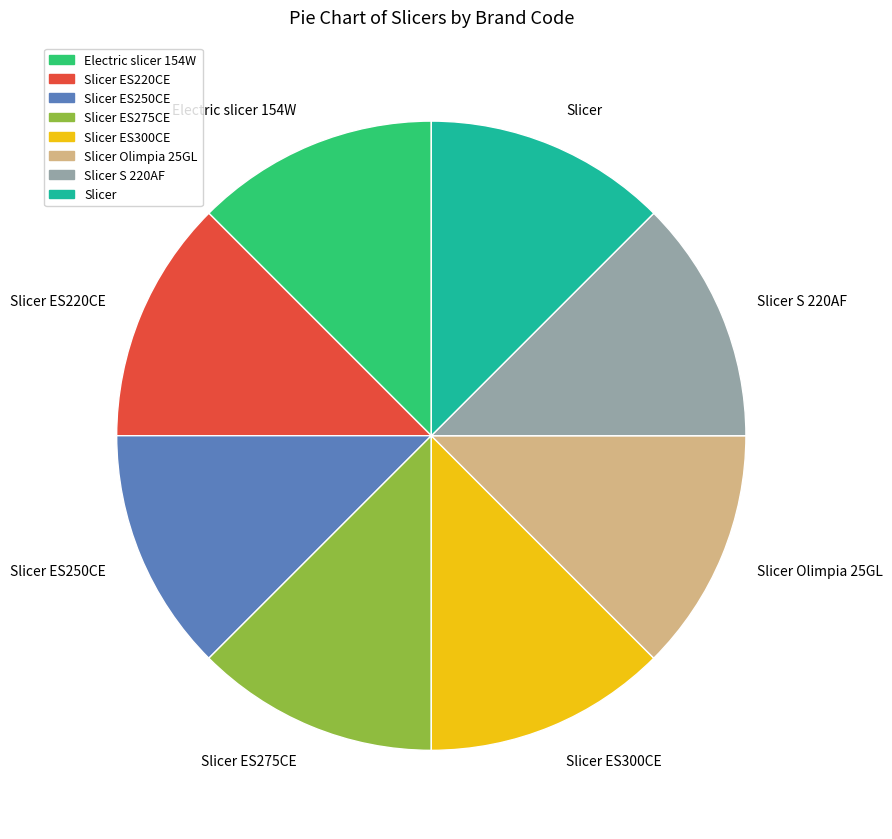

Does Slicer represent more than half of the total?

No